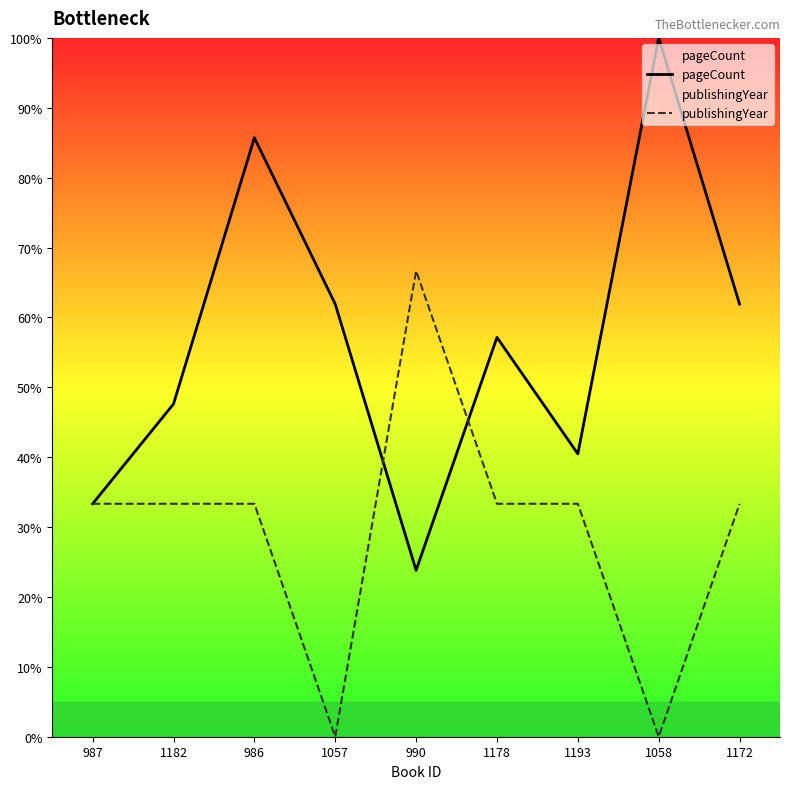

After their last crossing, which series has the higher values: pageCount or publishingYear?

pageCount